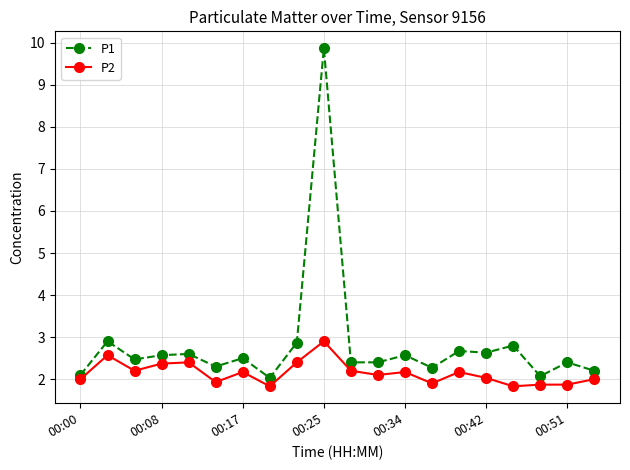

True or false: P2 has more than 2 points higher than both neighbors.

True